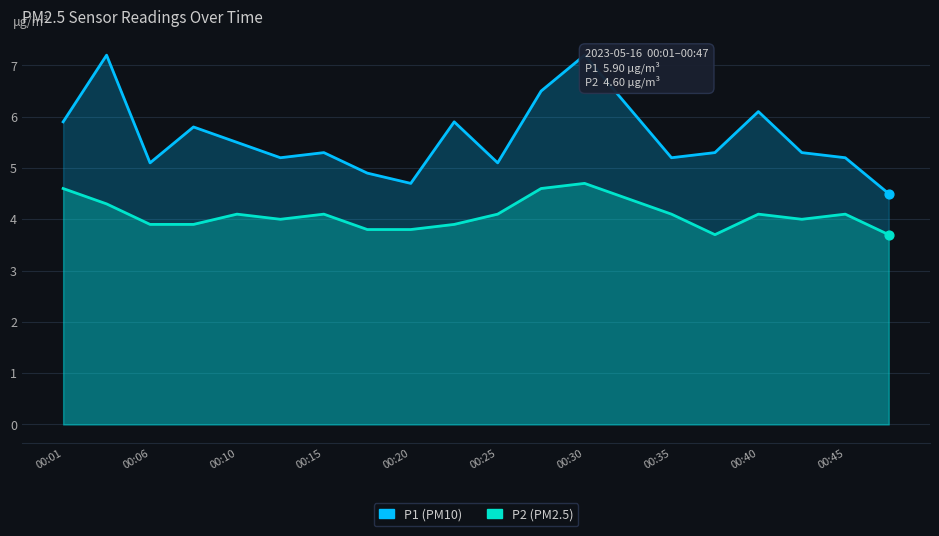

Which series has the largest total across all categories?

P1